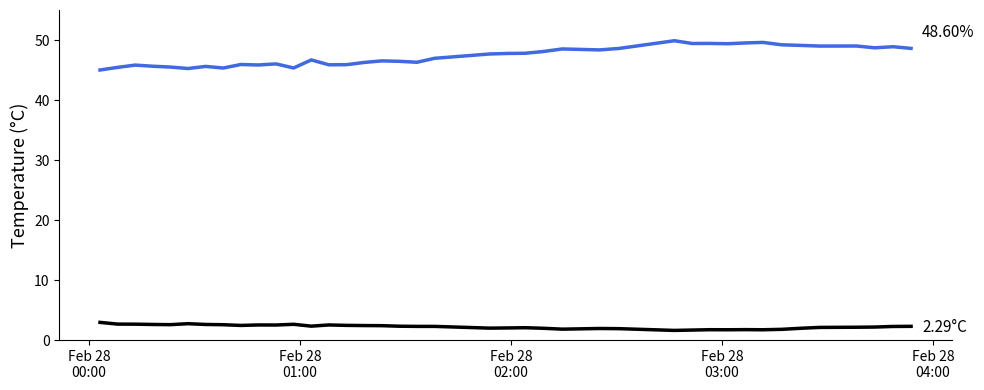

Does the chart display data point markers on the line(s)?

No